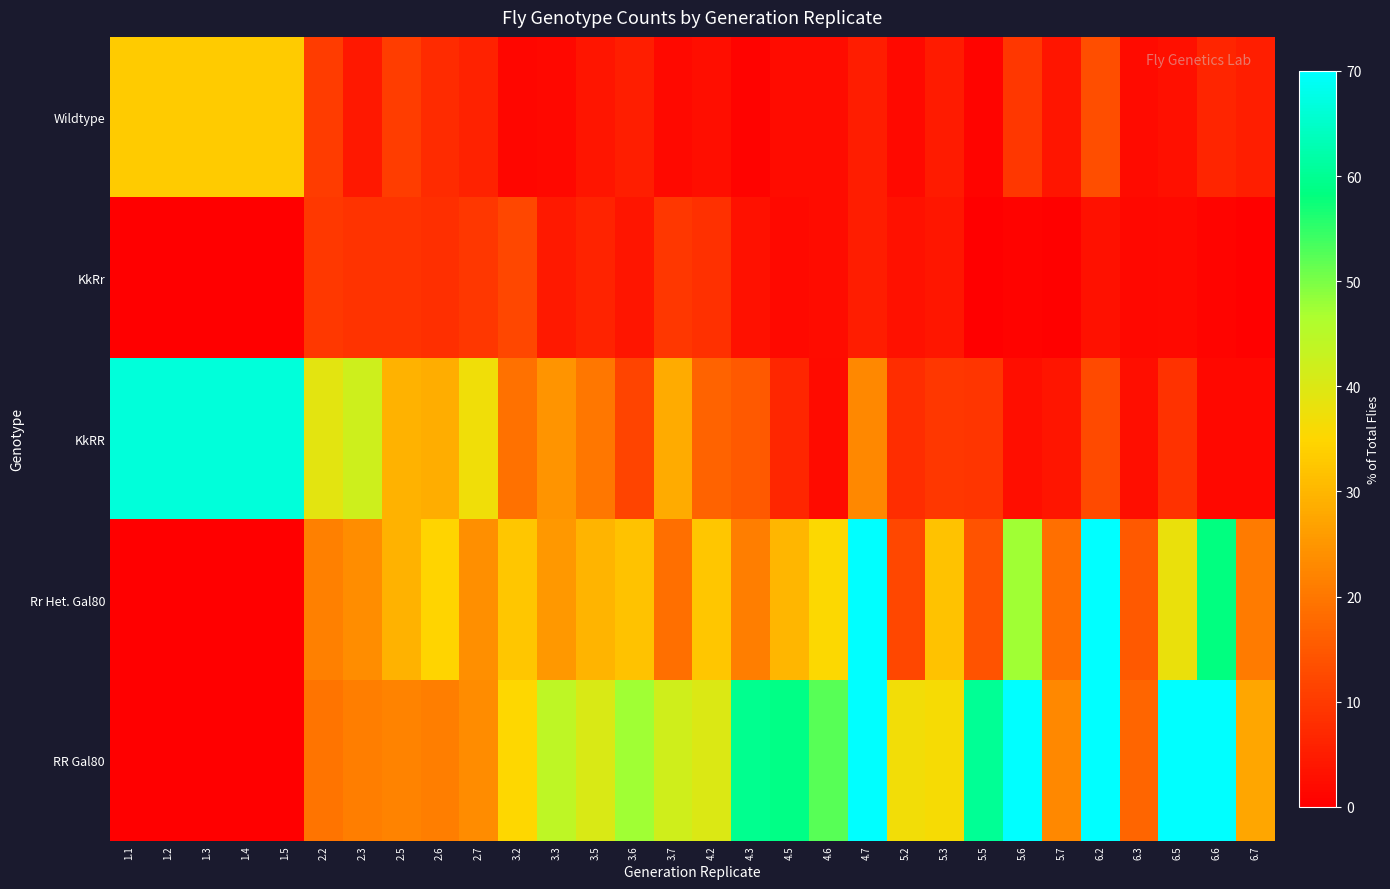

At which category is the sum across all series the highest?

6.2